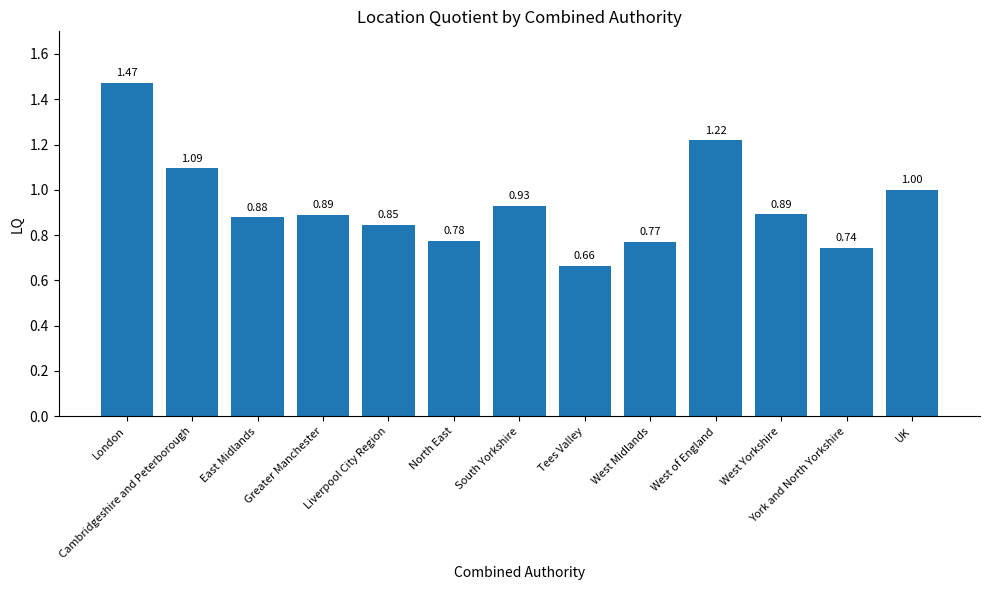

Does the chart contain any negative values?

No